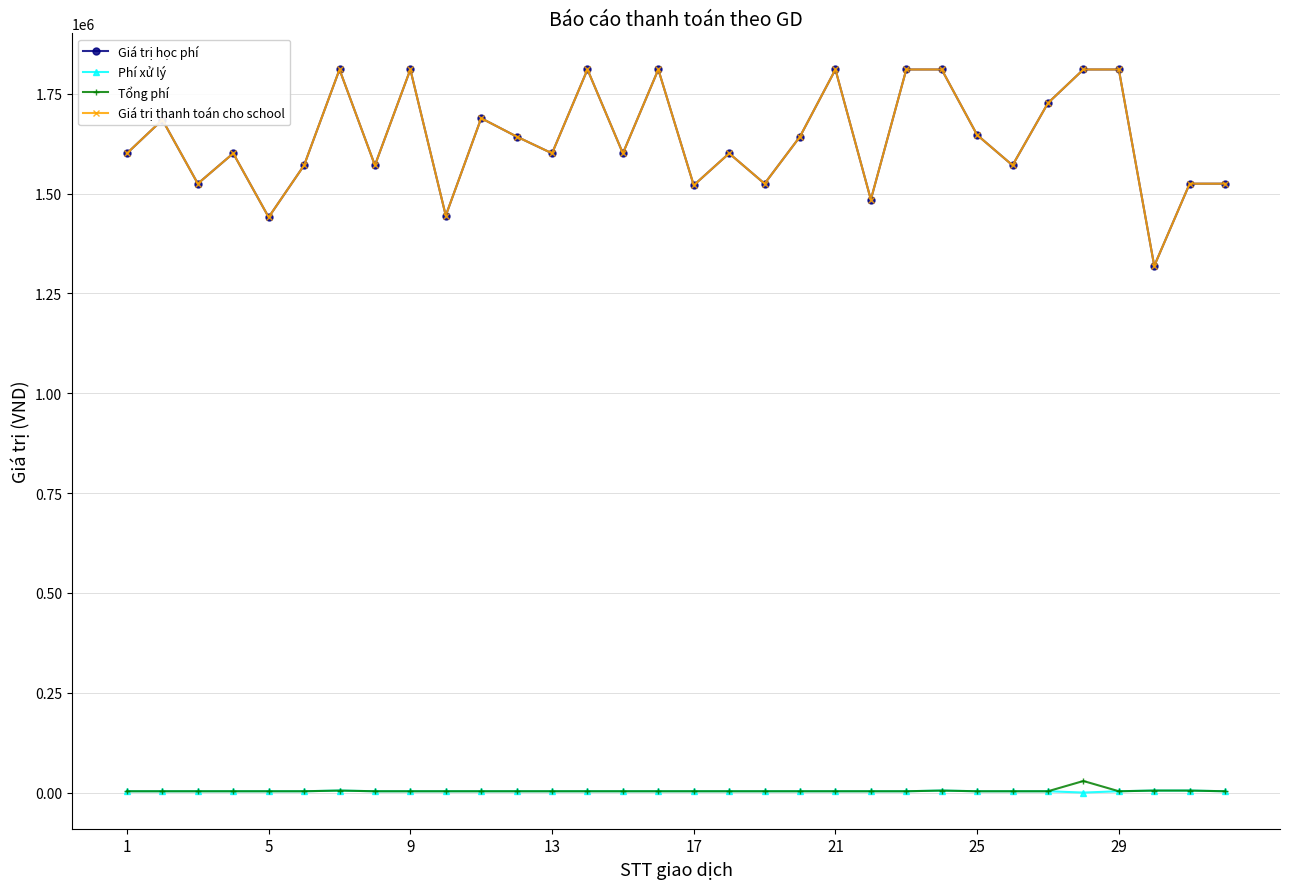

Is this an area chart (filled region under the line)?

No